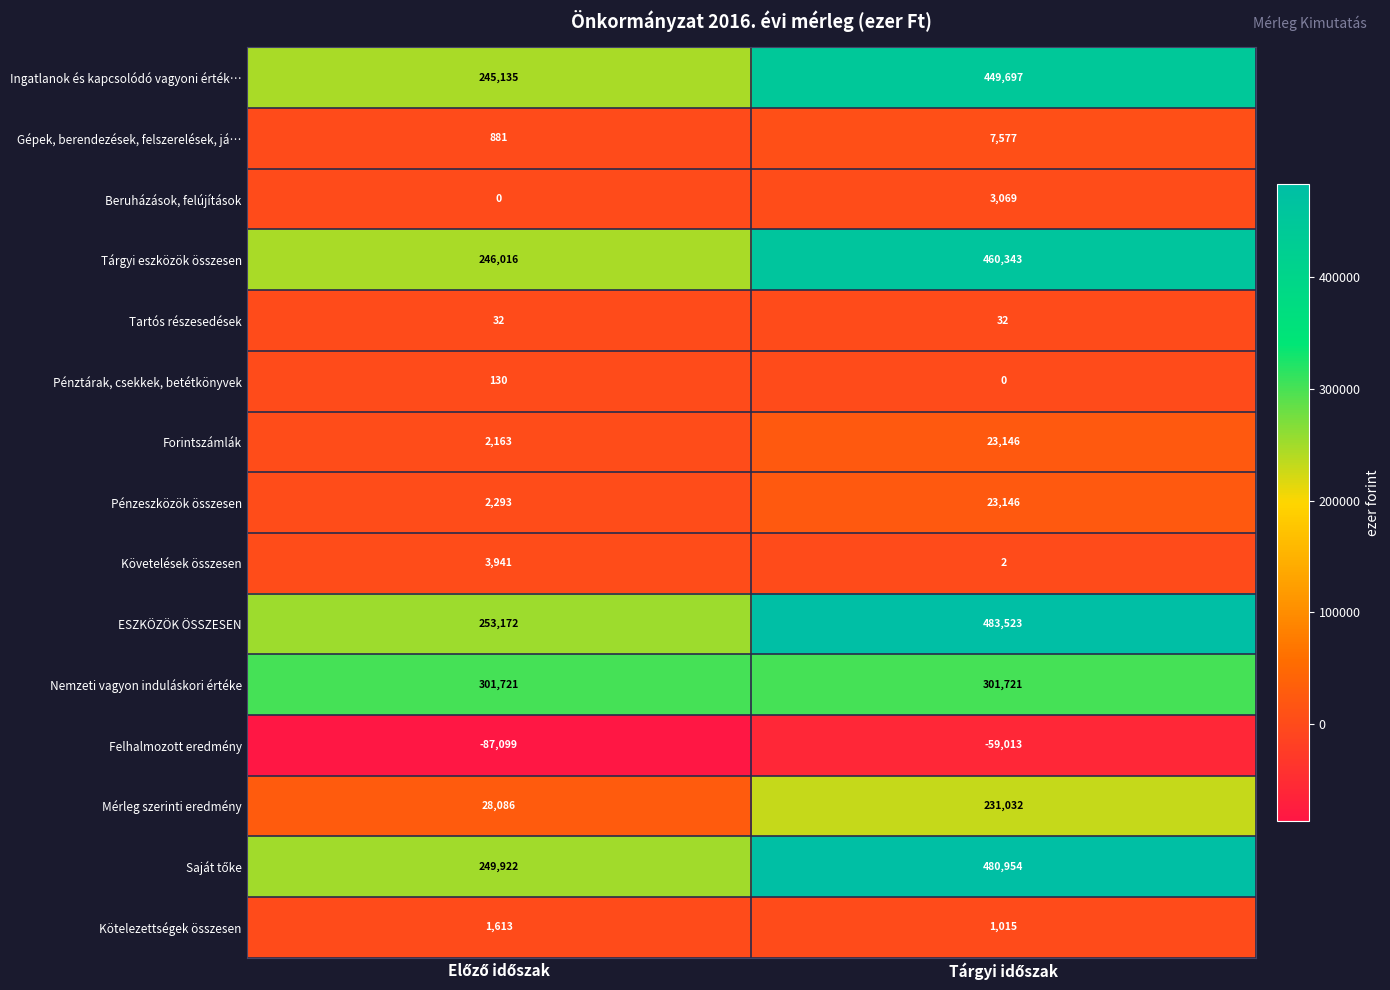

What is the greatest value displayed?

483523